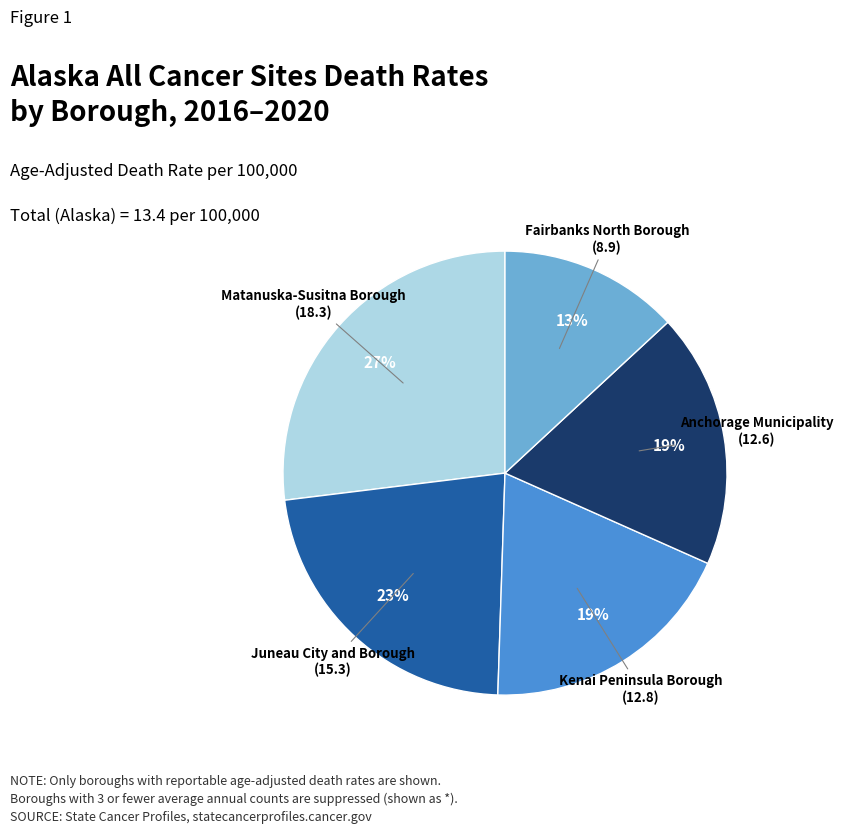

True or false: Anchorage Municipality accounts for 25% of the total.

False